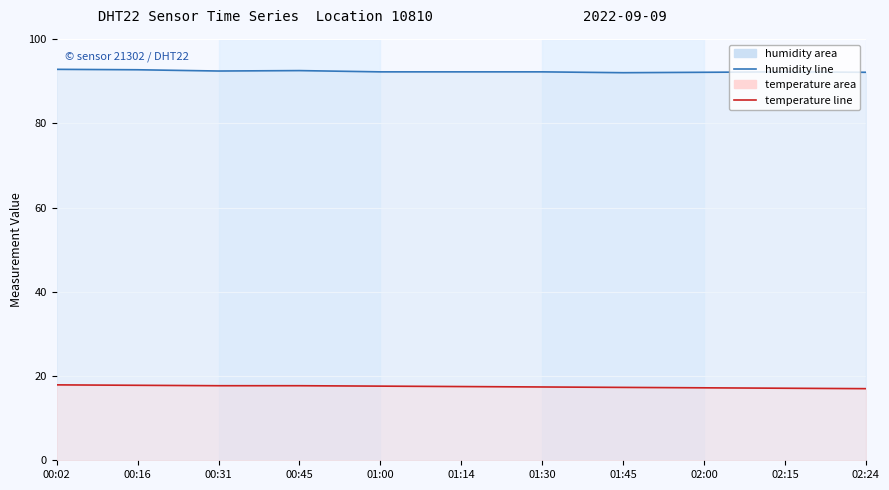

At which label does temperature reach its minimum?

02:24